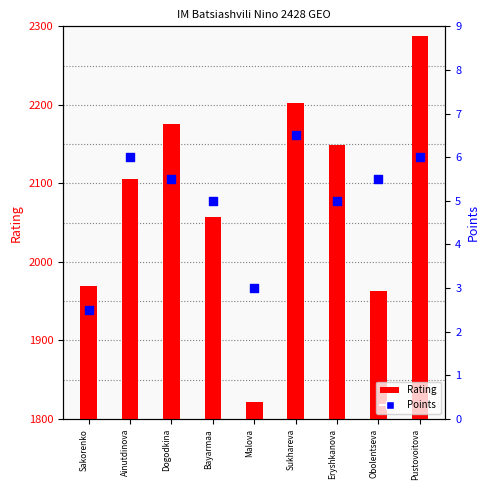

At how many categories does at least one series exceed 84?

9